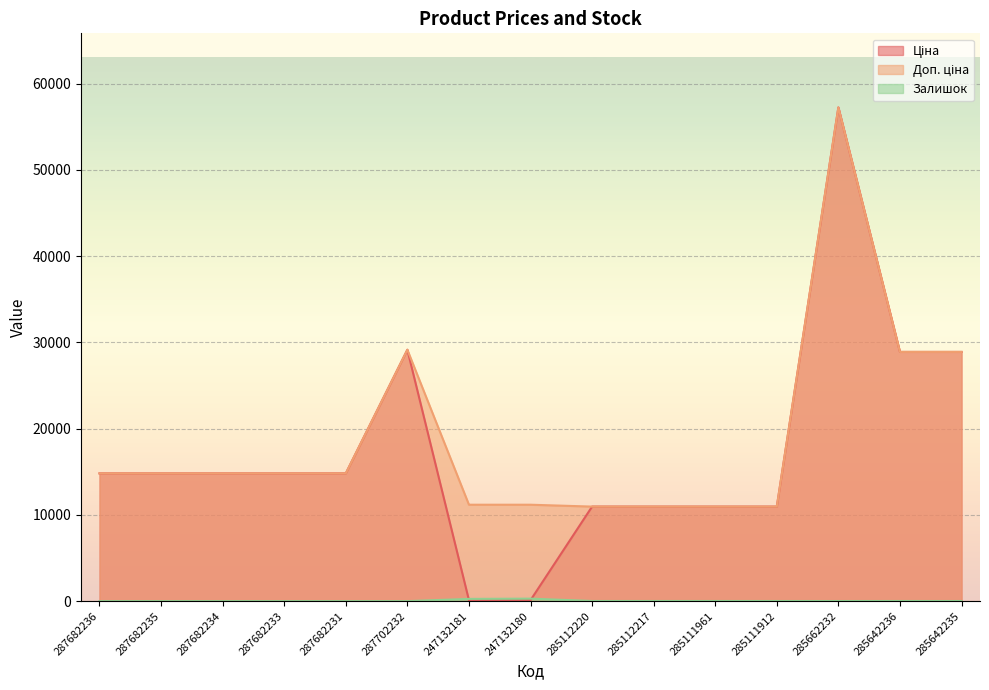

How many interior local peaks does the Доп. ціна series have?

2